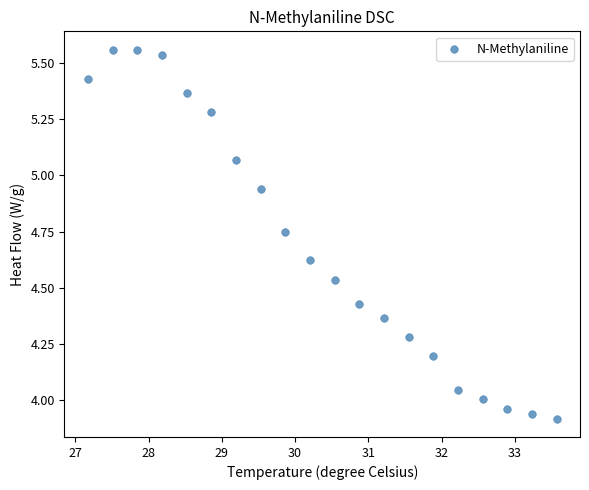

What is the range of X values (max minus min)?

6.4